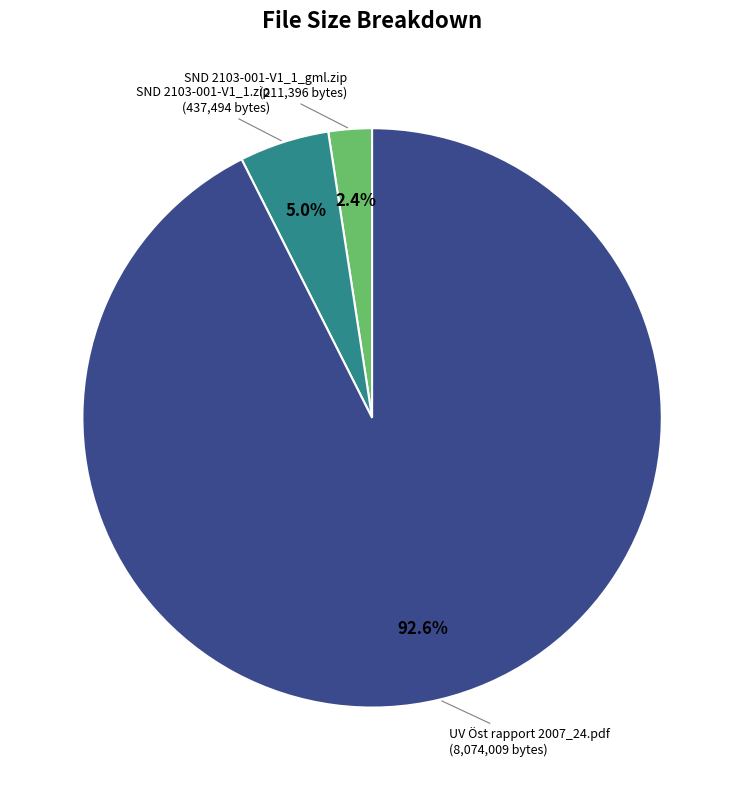

Does any single category account for the majority?

Yes